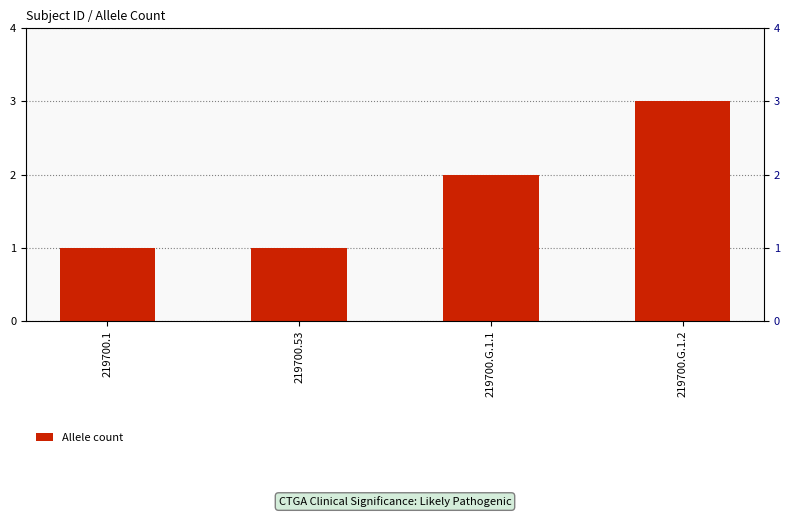

Reading right to left, list all the values displayed in this chart.

219700.G.1.2=3	219700.G.1.1=2	219700.53=1	219700.1=1